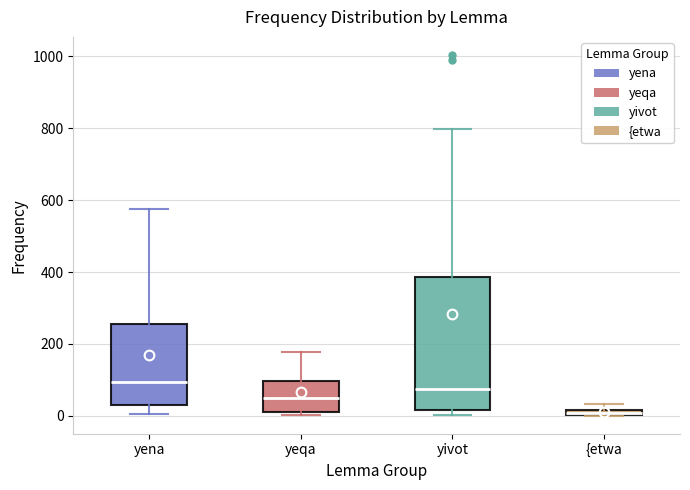

Comparing the boxes themselves (not the whiskers), which one is the tallest?

yivot